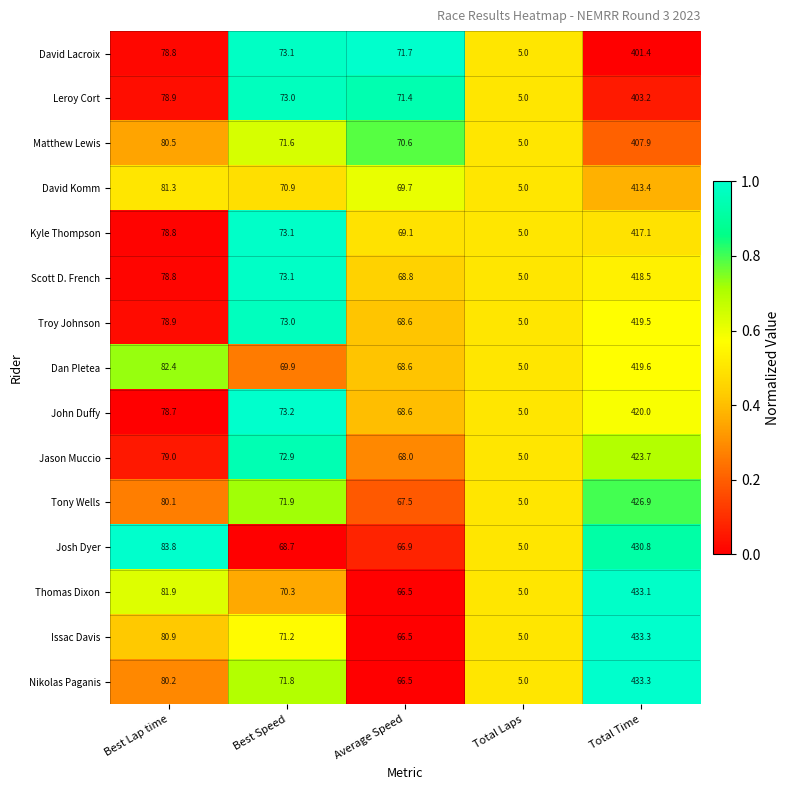

What is the total value across all series at Total Laps?

75.0